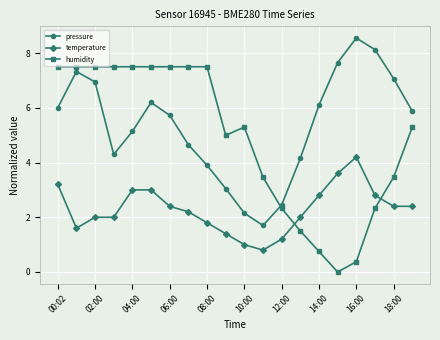

Which series has the widest spread of values?

humidity